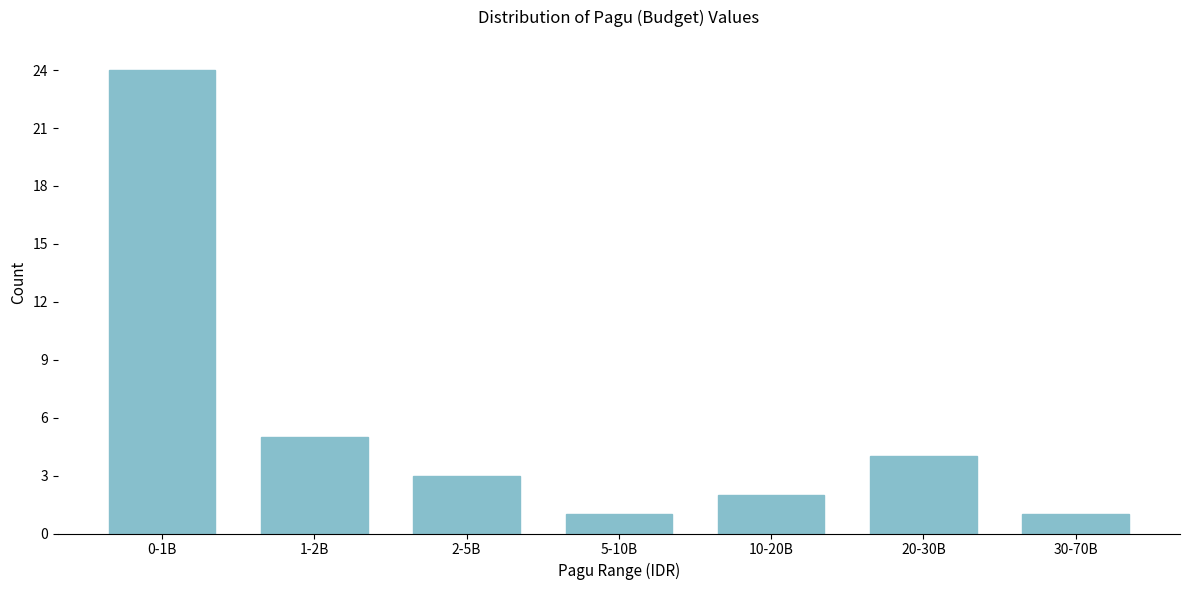

Reading left to right, list all the values displayed in this chart.

24	5	3	1	2	4	1